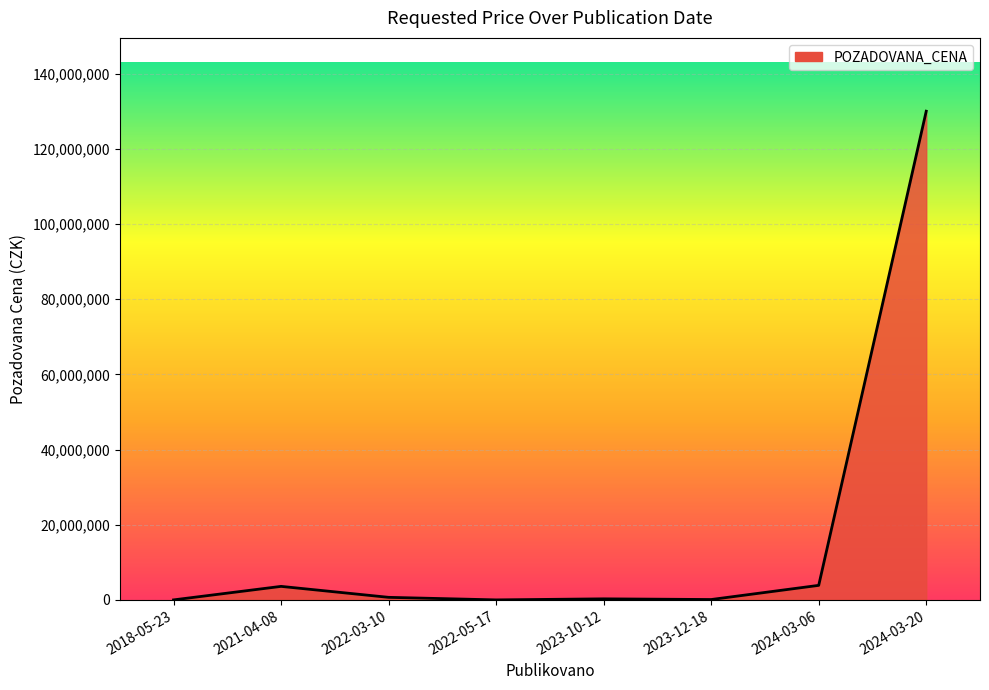

Is it true that the value at 2023-12-18 is 101680?

True